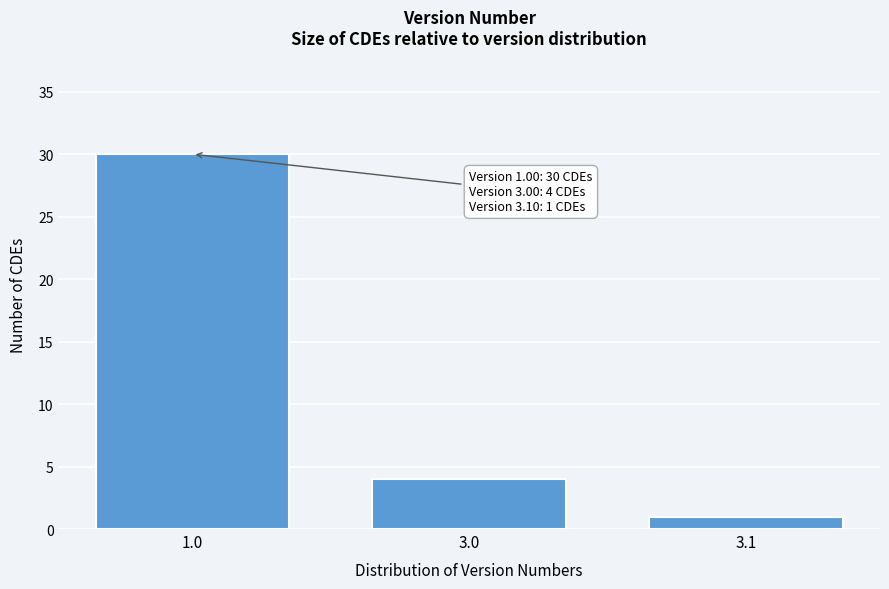

Reading left to right, extract all data points from this chart.

30	4	1